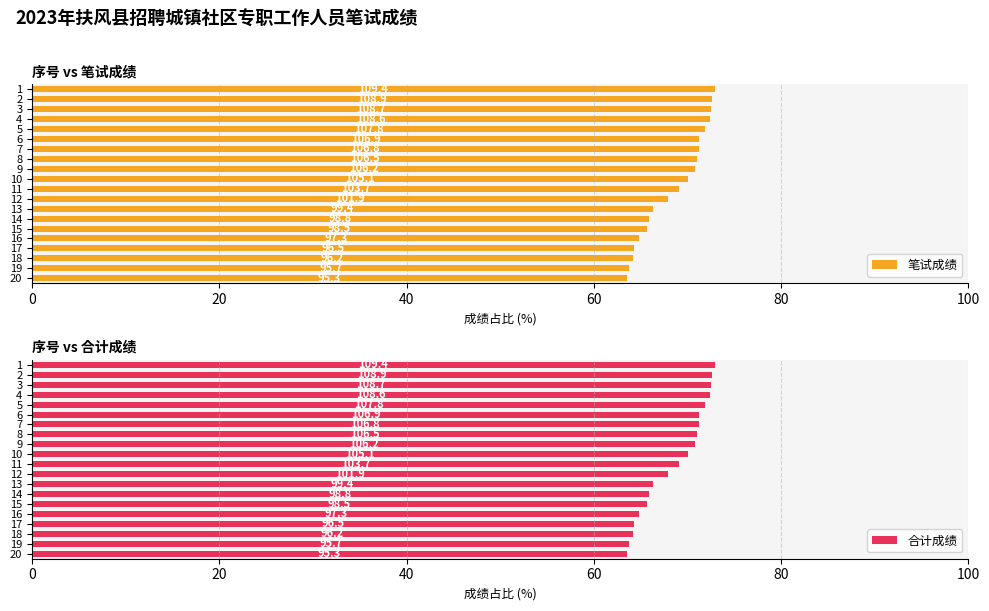

What is the value of the 合计成绩 bar at the 15th from the left?

65.7